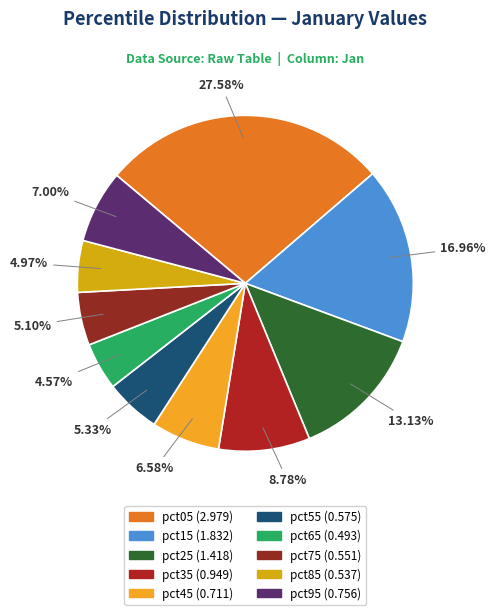

How much of the chart is everything except pct75?

94.9%